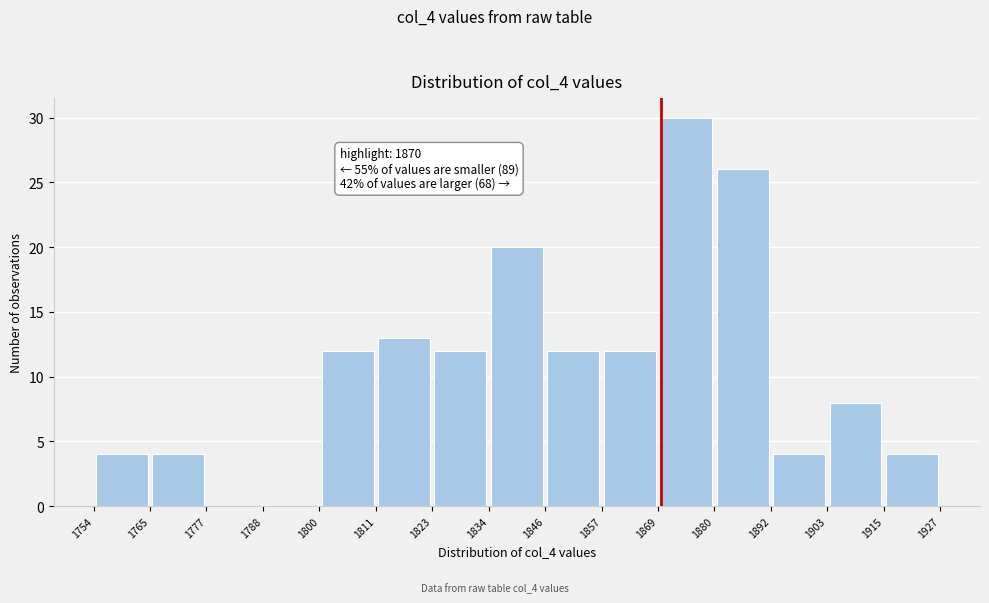

Which range on the x-axis has the tallest bar?

1869 to 1880